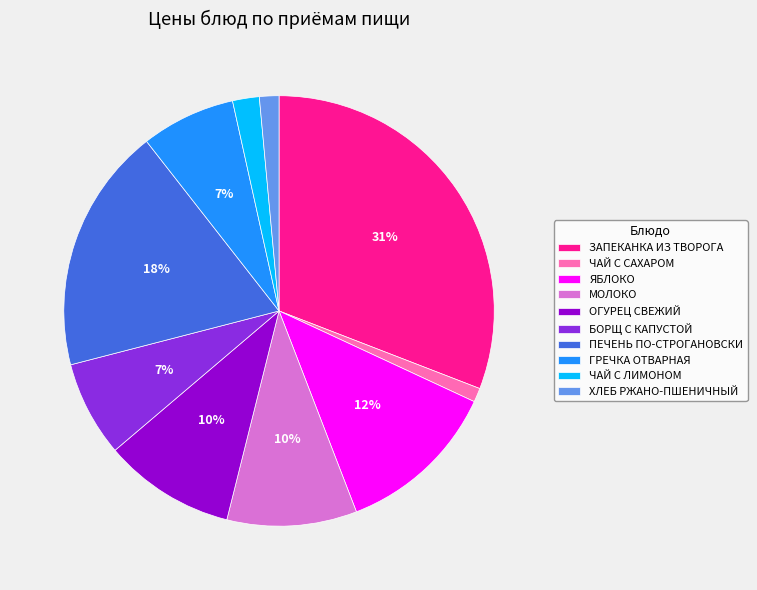

What percentage is the ПЕЧЕНЬ ПО-СТРОГАНОВСКИ slice, to the nearest percent?

18%